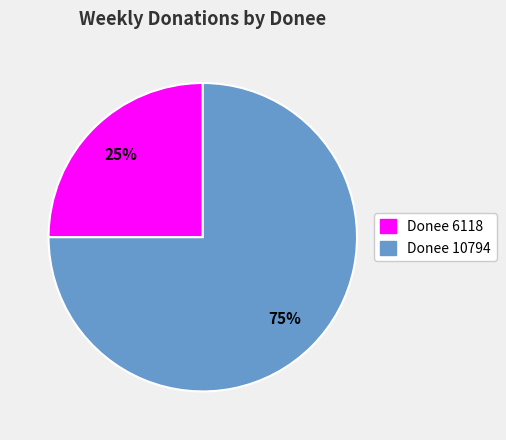

Does any single category account for the majority?

Yes